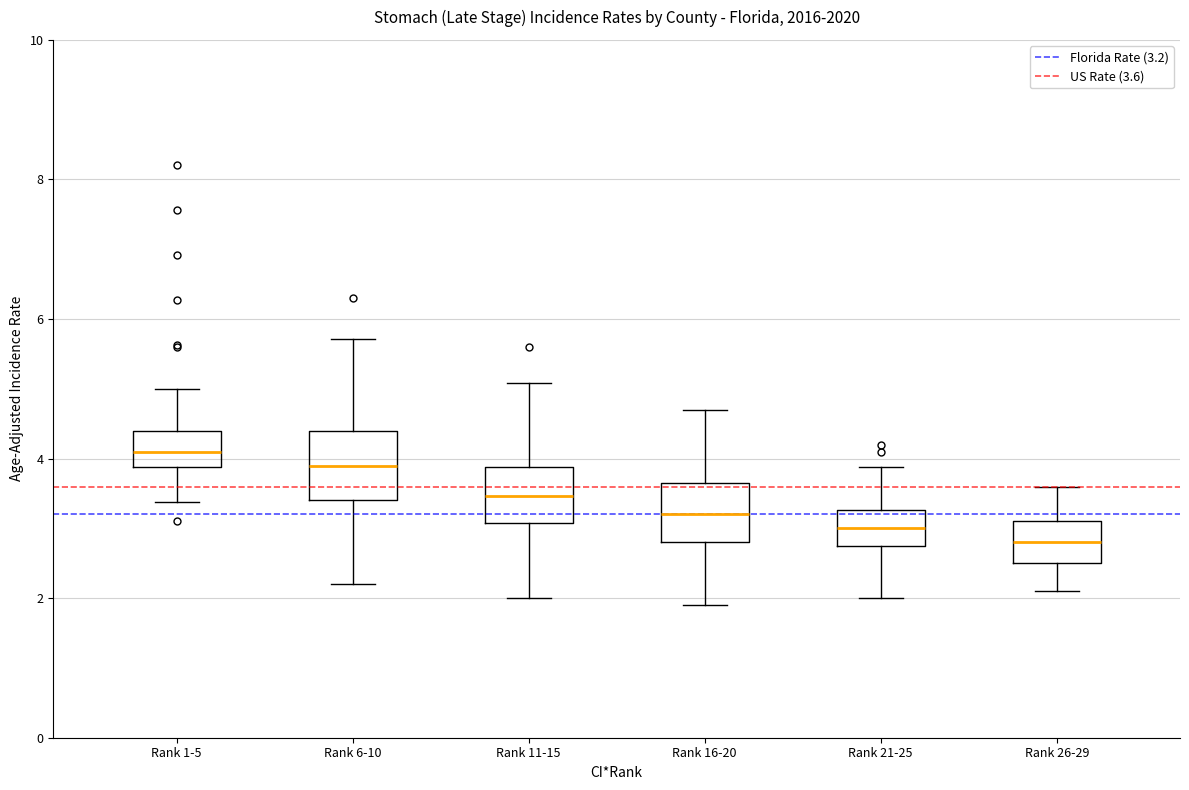

Where is the upper edge of the box for Rank 16-20 on the y-axis? The values are not printed on the chart, so give them approximately, as read against the axis.

3.6